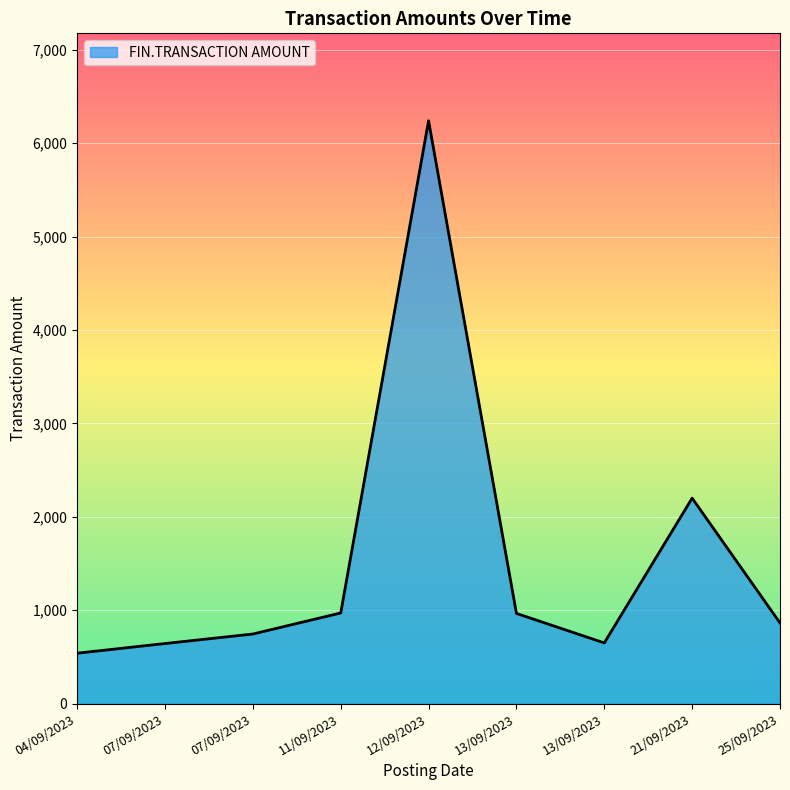

How many lines are shown in the chart?

1